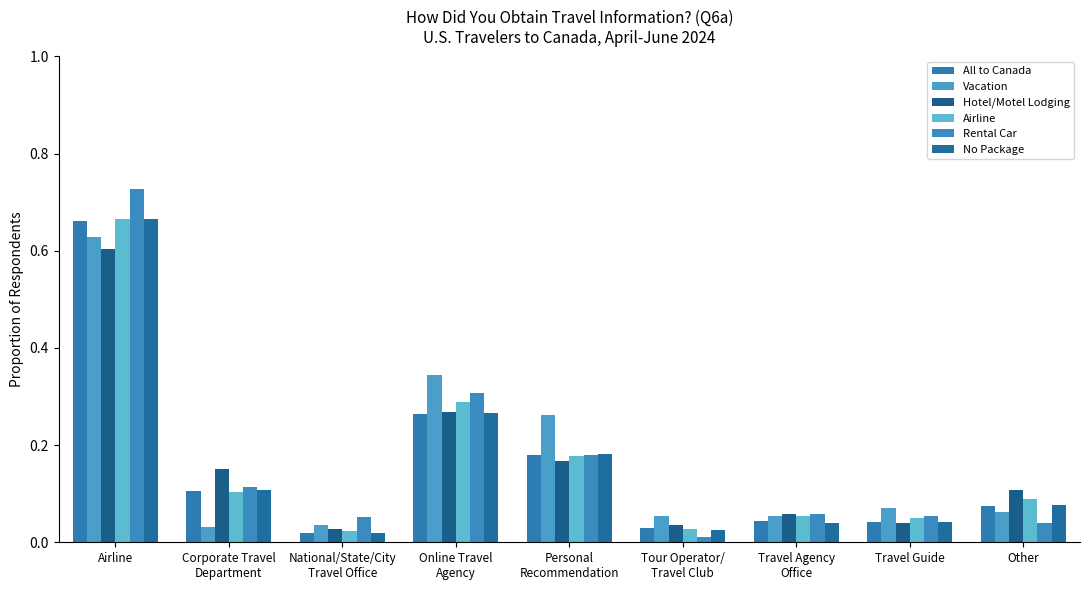

How many data points does each series have?

9